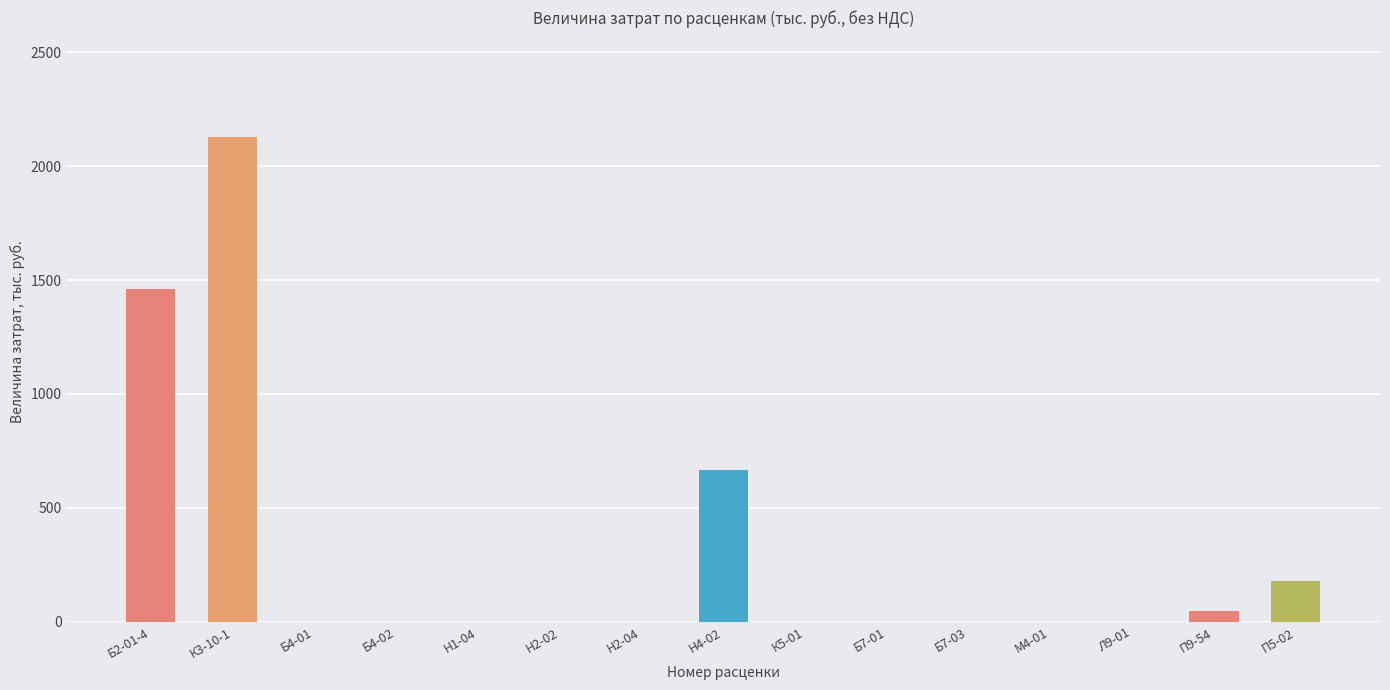

Is it true that the value at Н2-04 is 0.0?

True